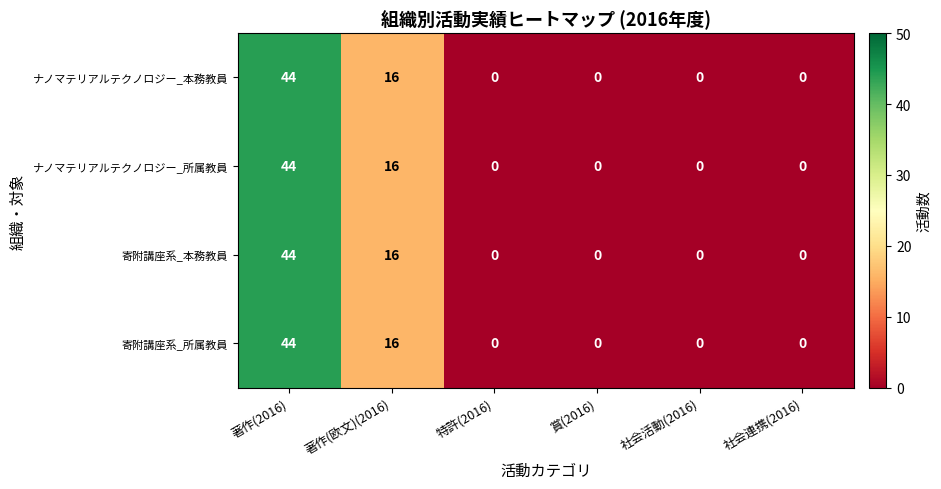

Is the value of 寄附講座系_所属教員 at 特許(2016) greater than the value of ナノマテリアルテクノロジー_本務教員 at 著作(欧文)(2016)?

No